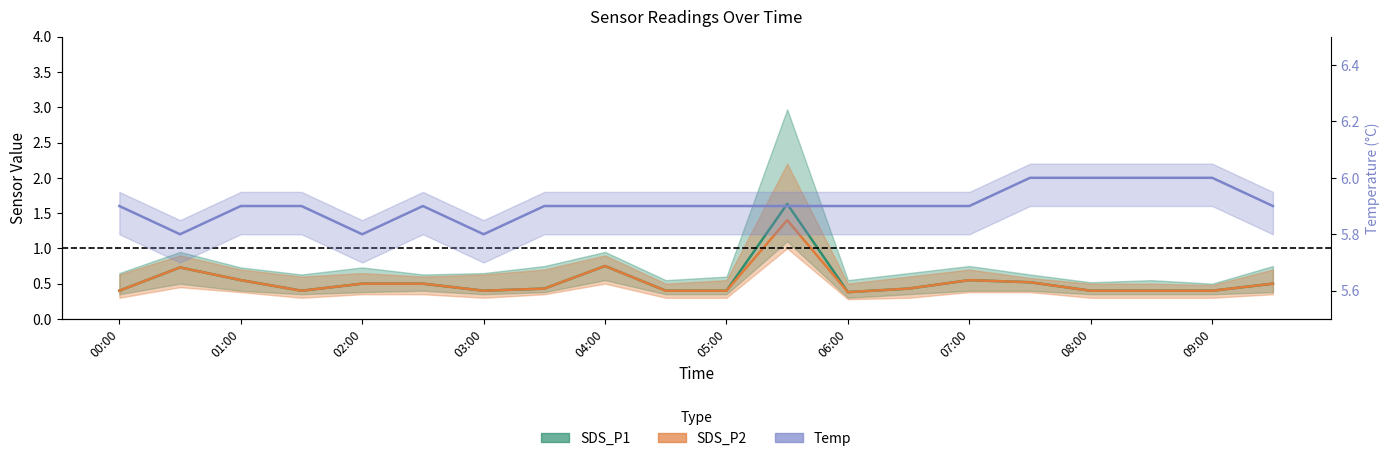

Which series changed the most between 03:00 and 04:00?

Temp